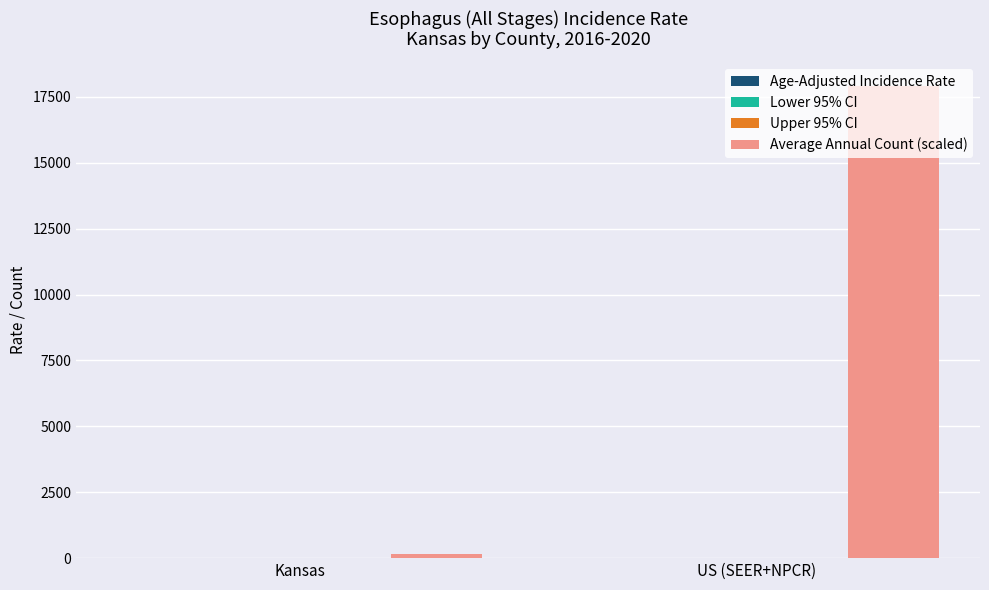

Which series changed the most between Kansas and US (SEER+NPCR)?

Average Annual Count (scaled)